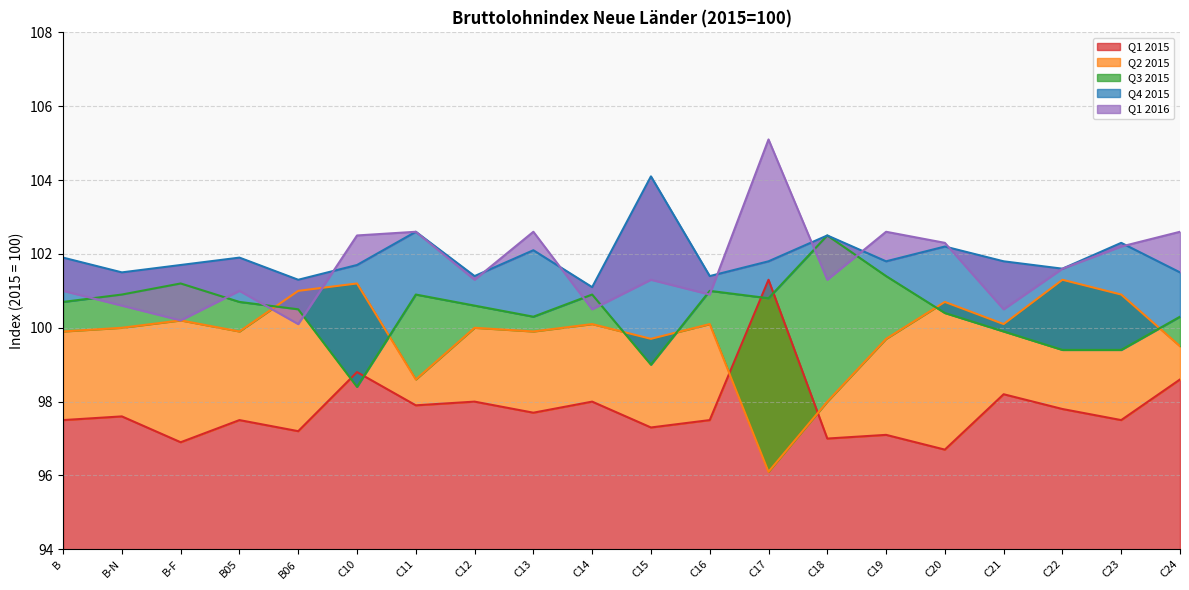

The value of Q1 2015 at C18 is 46.7. True or false?

False